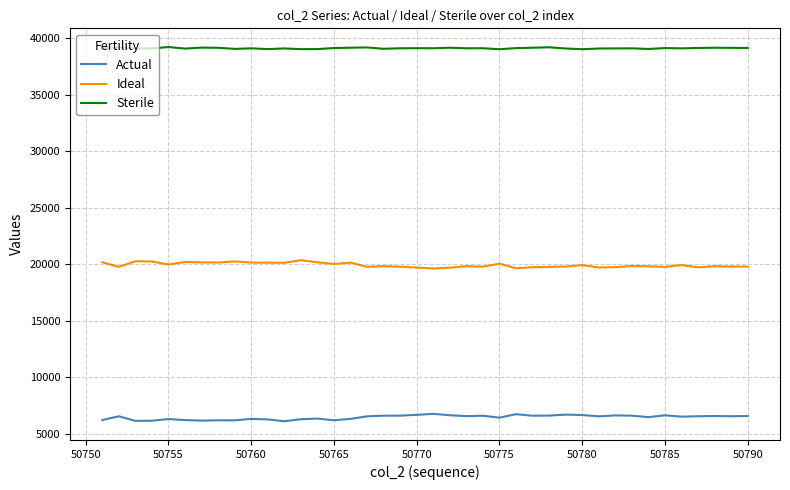

What is the difference between the second highest and second lowest values in the Ideal series?

625